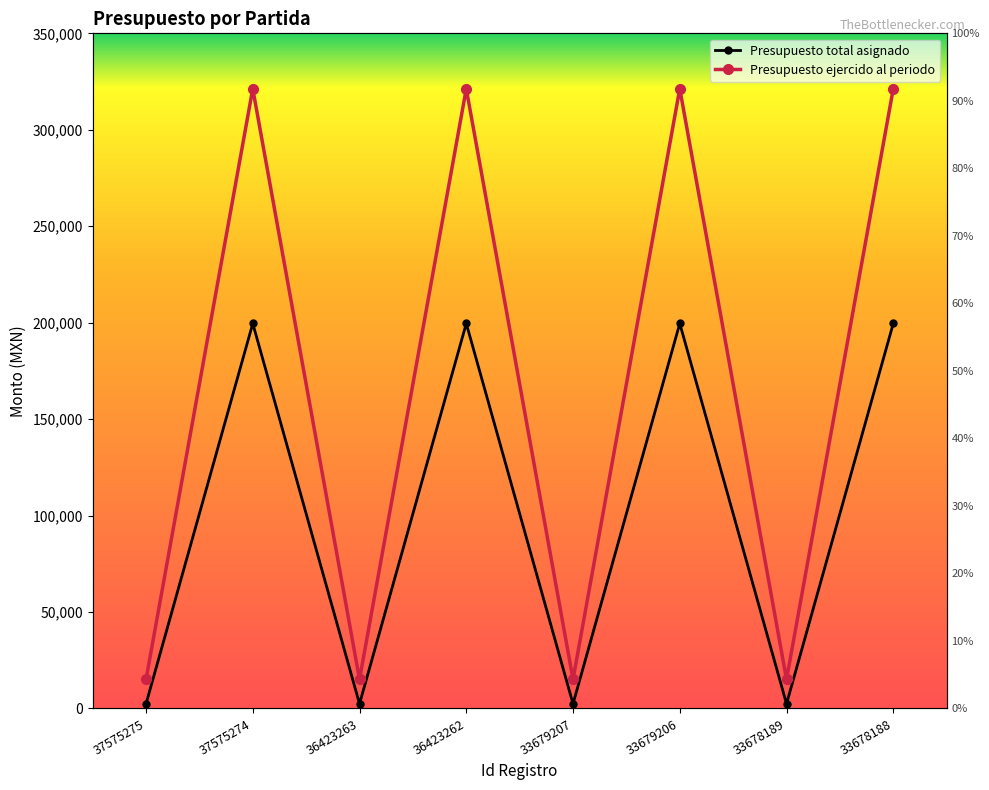

True or false: Presupuesto total asignado and Presupuesto ejercido al periodo cross at least once.

False